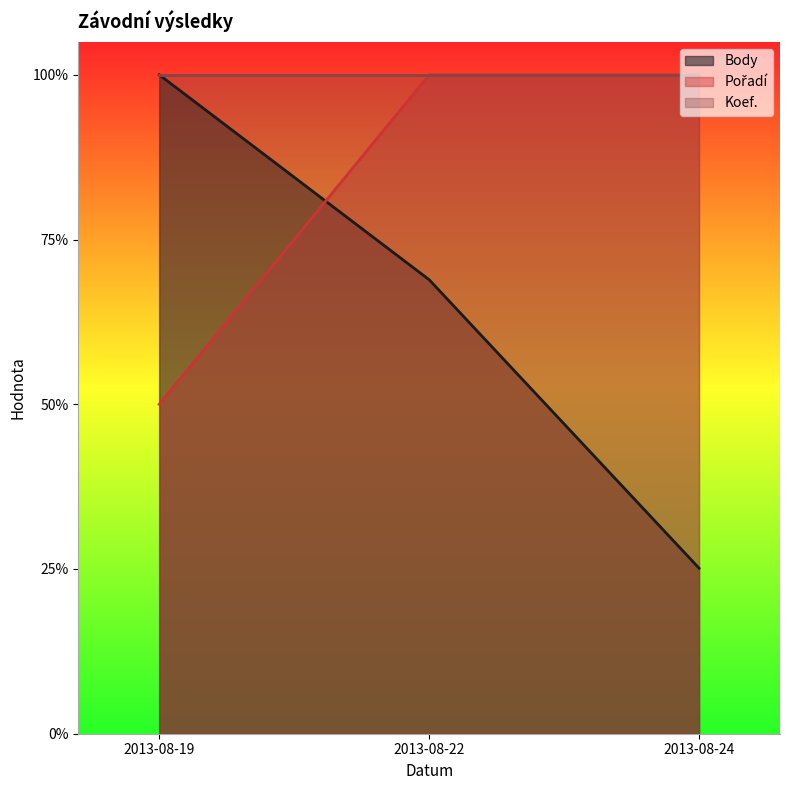

At how many categories does at least one series exceed 0?

3